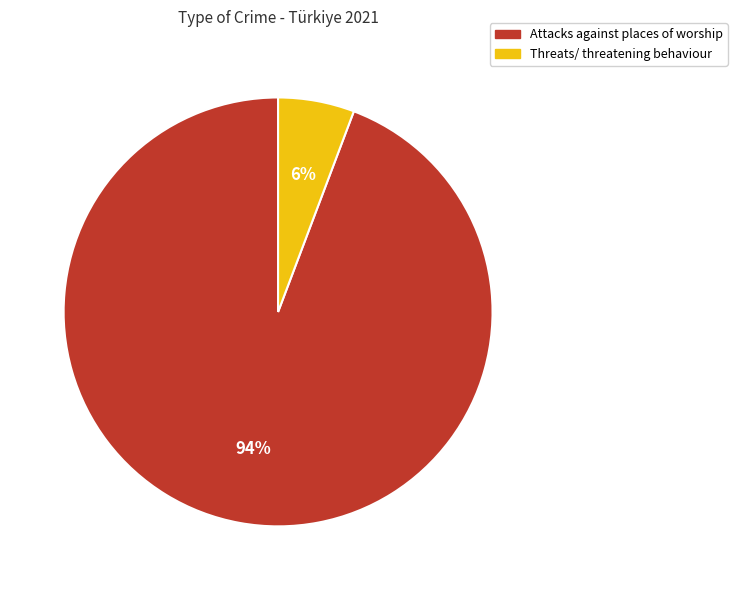

Which slice is the largest?

Attacks against places of worship